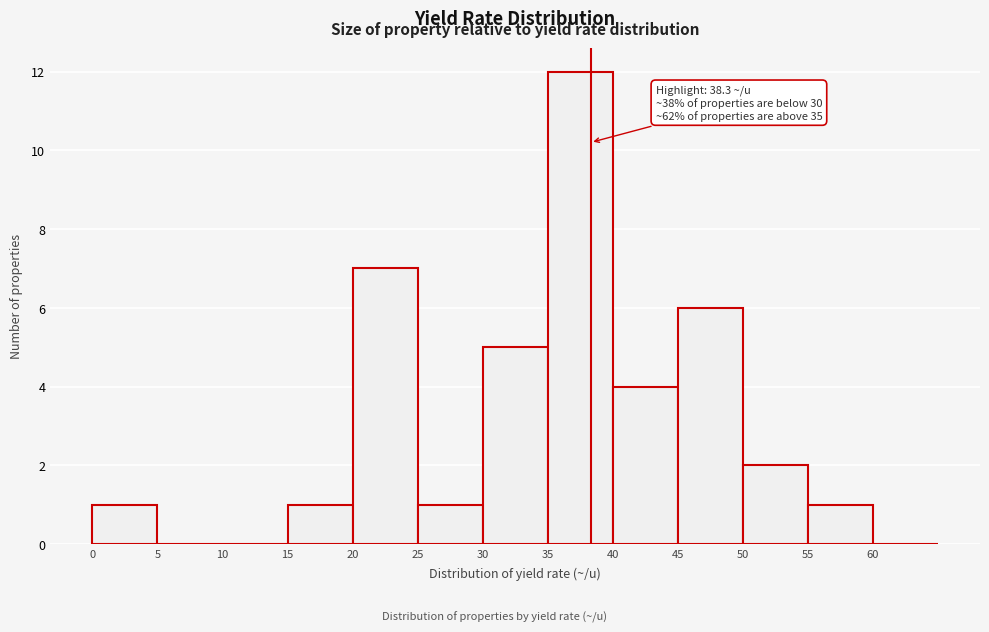

Which range on the x-axis has the tallest bar?

35 to 40